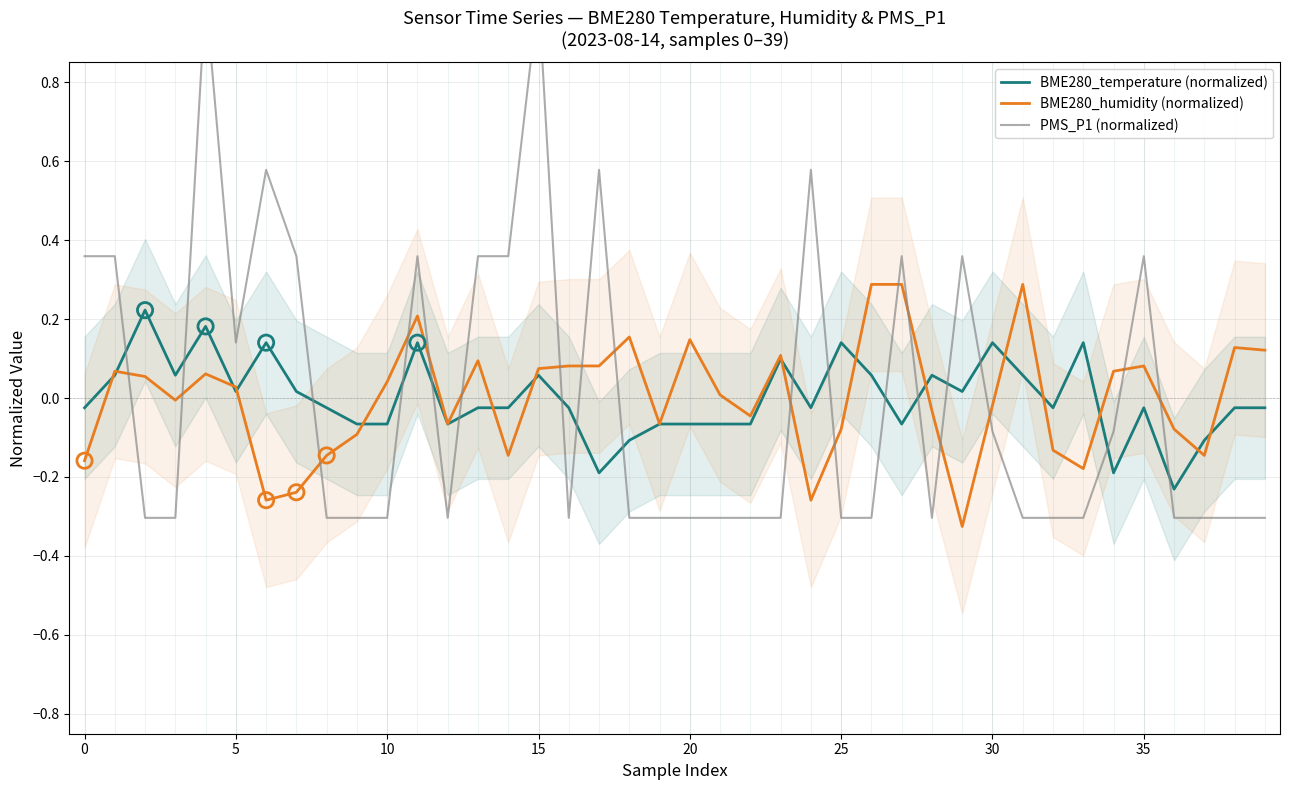

Which series has the largest total across all categories?

BME280_temperature (normalized)